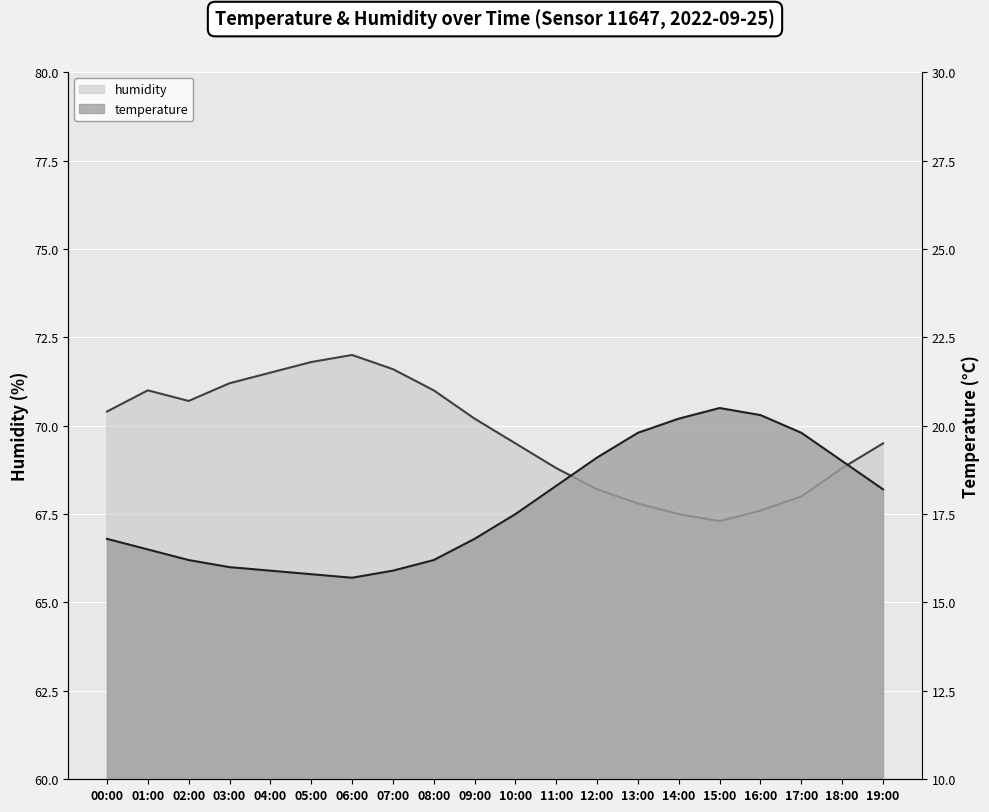

The temperature series shows 33.6 at 16:00. True or false?

False